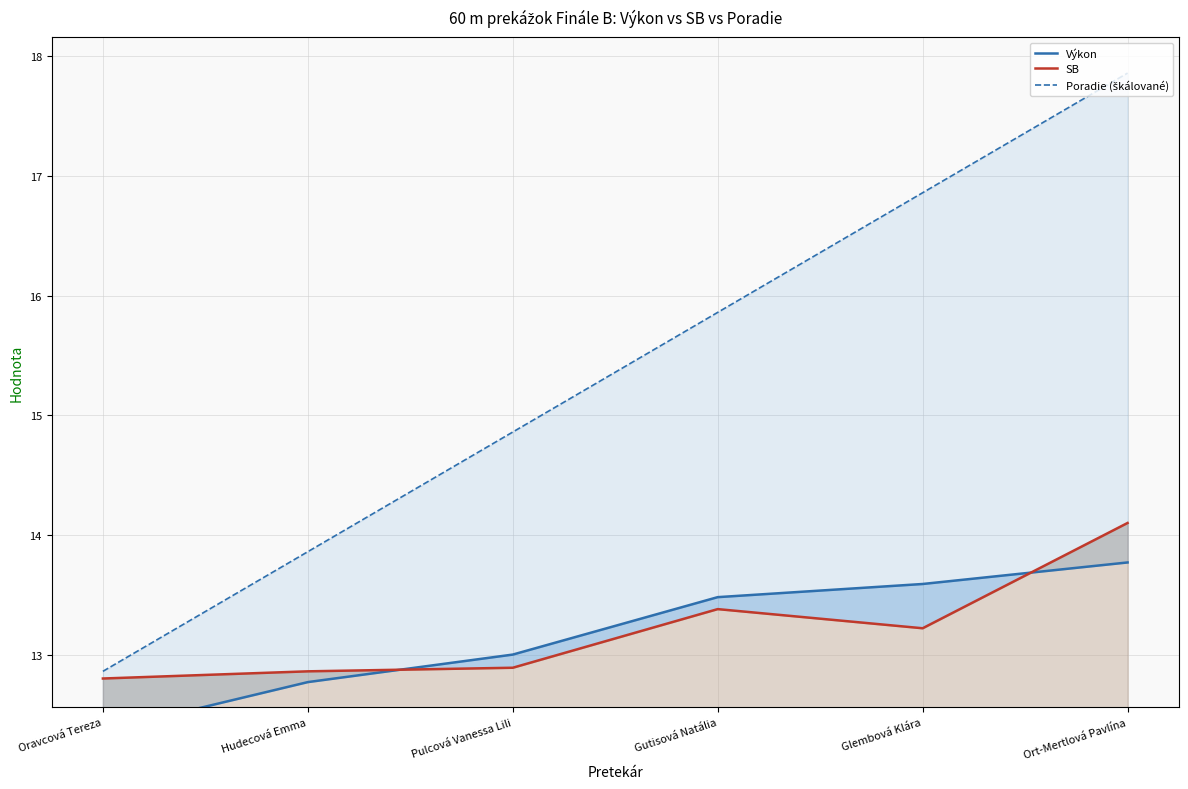

What are all the series names shown in the legend?

Výkon, SB, Poradie (škálované)